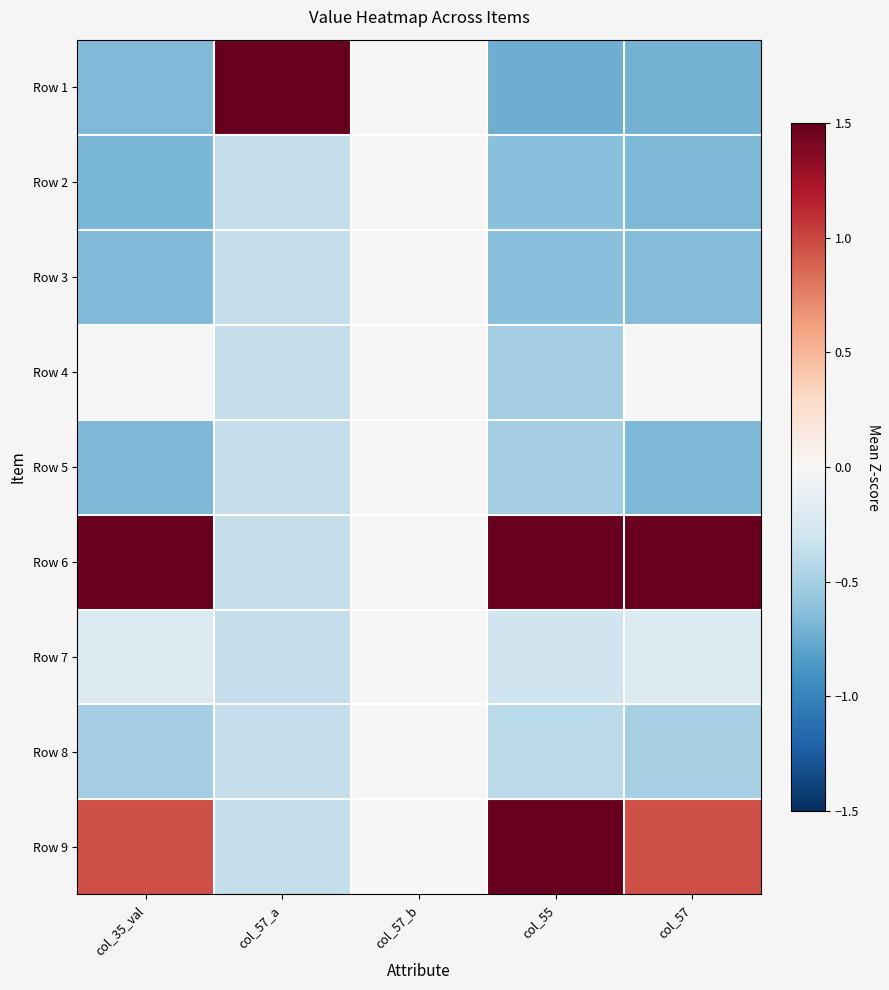

Reading left to right, transcribe all the data shown in this chart.

Row 1: col_35_val=-0.7	col_57_a=2.8	col_57_b=0.0	col_55=-0.7	col_57=-0.7
Row 2: col_35_val=-0.7	col_57_a=-0.4	col_57_b=0.0	col_55=-0.6	col_57=-0.7
Row 3: col_35_val=-0.7	col_57_a=-0.4	col_57_b=0.0	col_55=-0.6	col_57=-0.6
Row 4: col_35_val=0.0	col_57_a=-0.4	col_57_b=0.0	col_55=-0.5	col_57=0.0
Row 5: col_35_val=-0.7	col_57_a=-0.4	col_57_b=0.0	col_55=-0.5	col_57=-0.7
Row 6: col_35_val=2.4	col_57_a=-0.4	col_57_b=0.0	col_55=1.9	col_57=2.4
Row 7: col_35_val=-0.2	col_57_a=-0.4	col_57_b=0.0	col_55=-0.3	col_57=-0.2
Row 8: col_35_val=-0.5	col_57_a=-0.4	col_57_b=0.0	col_55=-0.4	col_57=-0.5
Row 9: col_35_val=1.0	col_57_a=-0.4	col_57_b=0.0	col_55=1.9	col_57=1.0